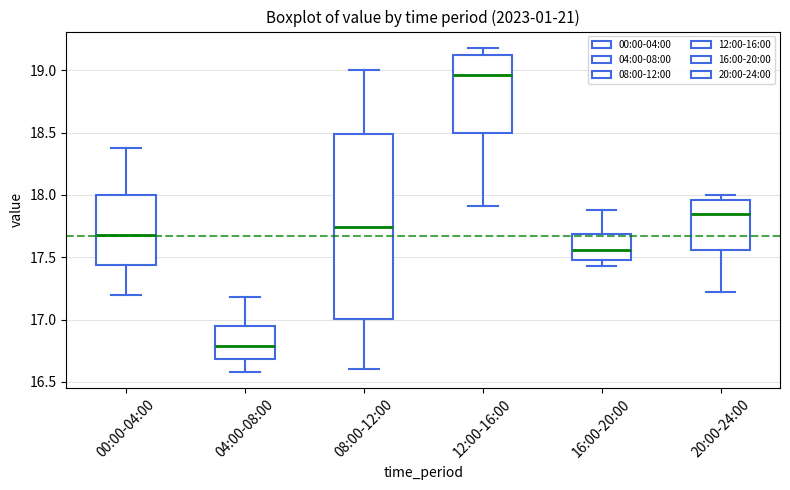

Reading left to right, transcribe this box plot: for each box, give where its median line is, the range the box spans, and where its two whiskers end, as read against the y-axis. The values are not printed on the chart, so give them approximately, as read against the axis.

00:00-04:00: median 17.70, box 17.45 to 18.00, whiskers 17.20 to 18.40
04:00-08:00: median 16.80, box 16.70 to 16.95, whiskers 16.60 to 17.20
08:00-12:00: median 17.75, box 17.00 to 18.50, whiskers 16.60 to 19.00
12:00-16:00: median 18.95, box 18.50 to 19.10, whiskers 17.90 to 19.20
16:00-20:00: median 17.55, box 17.50 to 17.70, whiskers 17.45 to 17.90
20:00-24:00: median 17.85, box 17.55 to 17.95, whiskers 17.20 to 18.00